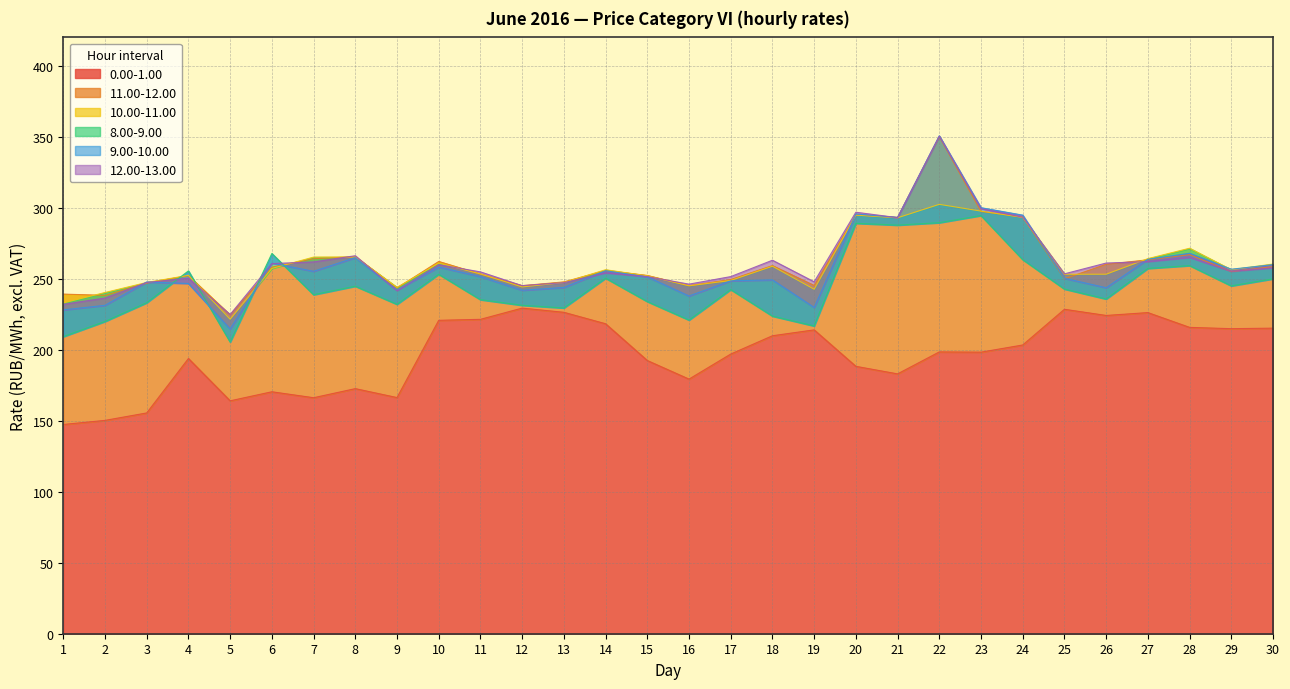

How many interior local peaks does the 8.00-9.00 series have?

9